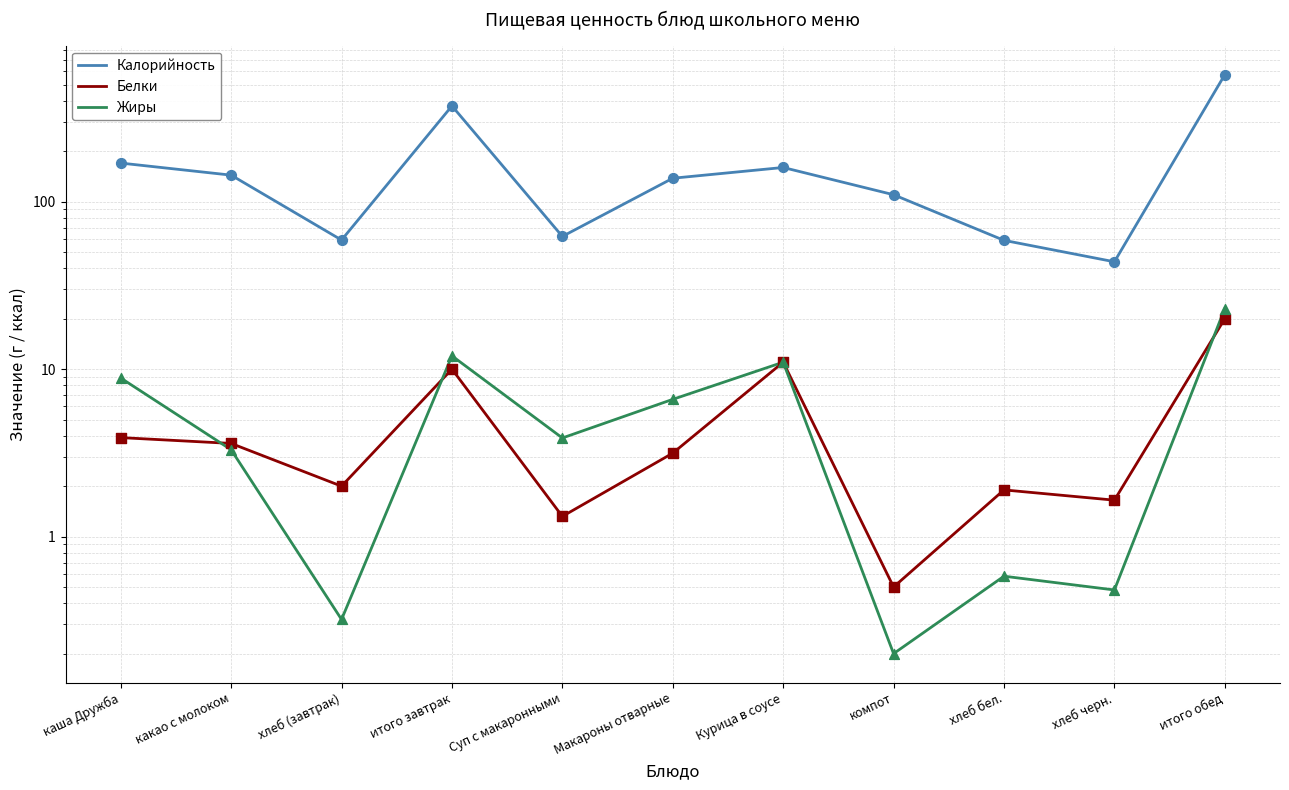

What are all the series names shown in the legend?

Калорийность, Белки, Жиры